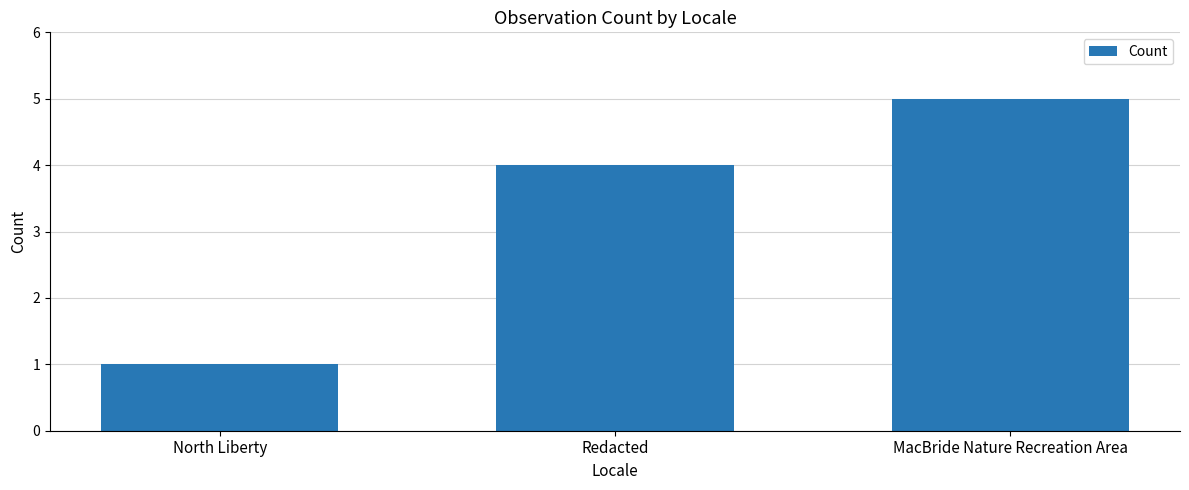

At which label is the value closest to 3?

Redacted